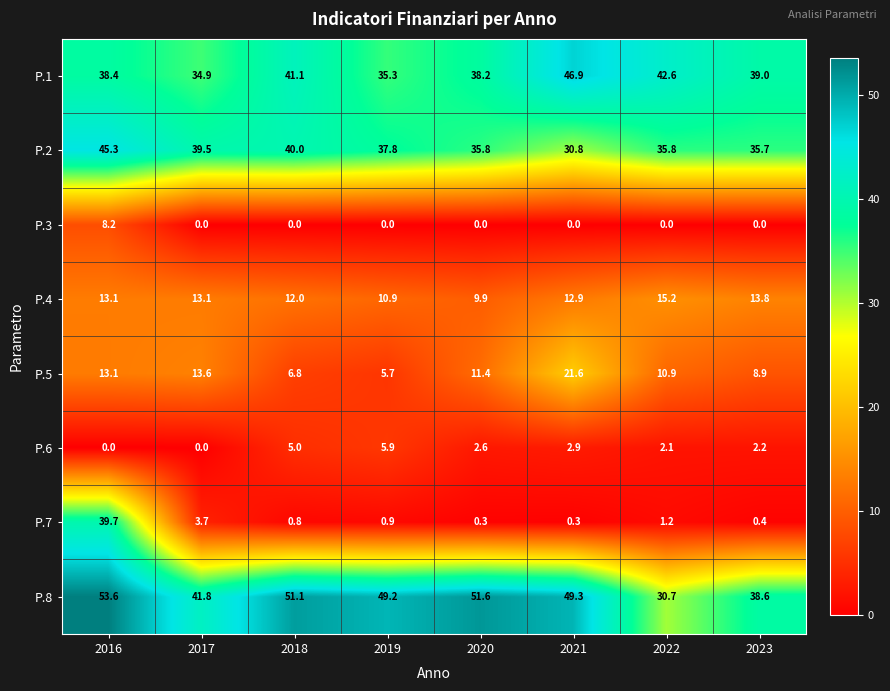

True or false: P.2 has a value of 53.3 at 2017.

False